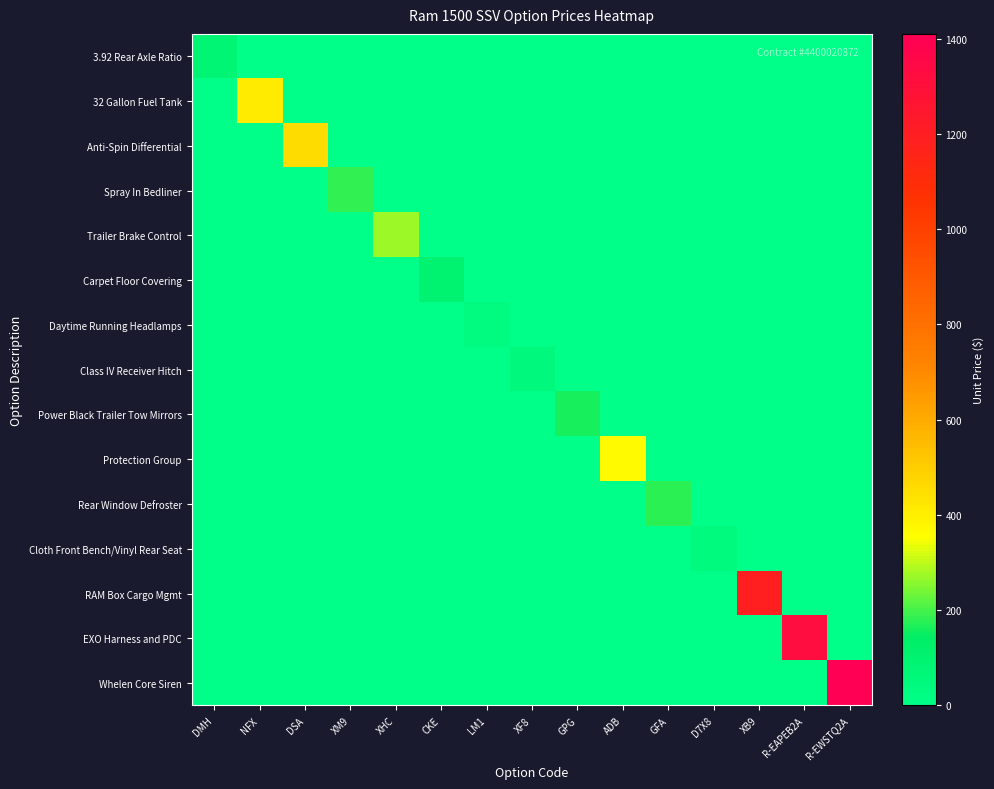

Reading right to left, what are all the values shown in this chart?

3.92 Rear Axle Ratio: R-EWSTQ2A=0	R-EAPEB2A=0	XB9=0	D7X8=0	GFA=0	ADB=0	GPG=0	XF8=0	LM1=0	CKE=0	XHC=0	XM9=0	DSA=0	NFX=0	DMH=88
32 Gallon Fuel Tank: R-EWSTQ2A=0	R-EAPEB2A=0	XB9=0	D7X8=0	GFA=0	ADB=0	GPG=0	XF8=0	LM1=0	CKE=0	XHC=0	XM9=0	DSA=0	NFX=409	DMH=0
Anti-Spin Differential: R-EWSTQ2A=0	R-EAPEB2A=0	XB9=0	D7X8=0	GFA=0	ADB=0	GPG=0	XF8=0	LM1=0	CKE=0	XHC=0	XM9=0	DSA=456	NFX=0	DMH=0
Spray In Bedliner: R-EWSTQ2A=0	R-EAPEB2A=0	XB9=0	D7X8=0	GFA=0	ADB=0	GPG=0	XF8=0	LM1=0	CKE=0	XHC=0	XM9=184	DSA=0	NFX=0	DMH=0
Trailer Brake Control: R-EWSTQ2A=0	R-EAPEB2A=0	XB9=0	D7X8=0	GFA=0	ADB=0	GPG=0	XF8=0	LM1=0	CKE=0	XHC=272	XM9=0	DSA=0	NFX=0	DMH=0
Carpet Floor Covering: R-EWSTQ2A=0	R-EAPEB2A=0	XB9=0	D7X8=0	GFA=0	ADB=0	GPG=0	XF8=0	LM1=0	CKE=101	XHC=0	XM9=0	DSA=0	NFX=0	DMH=0
Daytime Running Headlamps: R-EWSTQ2A=0	R-EAPEB2A=0	XB9=0	D7X8=0	GFA=0	ADB=0	GPG=0	XF8=0	LM1=36	CKE=0	XHC=0	XM9=0	DSA=0	NFX=0	DMH=0
Class IV Receiver Hitch: R-EWSTQ2A=0	R-EAPEB2A=0	XB9=0	D7X8=0	GFA=0	ADB=0	GPG=0	XF8=51	LM1=0	CKE=0	XHC=0	XM9=0	DSA=0	NFX=0	DMH=0
Power Black Trailer Tow Mirrors: R-EWSTQ2A=0	R-EAPEB2A=0	XB9=0	D7X8=0	GFA=0	ADB=0	GPG=165	XF8=0	LM1=0	CKE=0	XHC=0	XM9=0	DSA=0	NFX=0	DMH=0
Protection Group: R-EWSTQ2A=0	R-EAPEB2A=0	XB9=0	D7X8=0	GFA=0	ADB=364	GPG=0	XF8=0	LM1=0	CKE=0	XHC=0	XM9=0	DSA=0	NFX=0	DMH=0
Rear Window Defroster: R-EWSTQ2A=0	R-EAPEB2A=0	XB9=0	D7X8=0	GFA=180	ADB=0	GPG=0	XF8=0	LM1=0	CKE=0	XHC=0	XM9=0	DSA=0	NFX=0	DMH=0
Cloth Front Bench/Vinyl Rear Seat: R-EWSTQ2A=0	R-EAPEB2A=0	XB9=0	D7X8=41	GFA=0	ADB=0	GPG=0	XF8=0	LM1=0	CKE=0	XHC=0	XM9=0	DSA=0	NFX=0	DMH=0
RAM Box Cargo Mgmt: R-EWSTQ2A=0	R-EAPEB2A=0	XB9=1192	D7X8=0	GFA=0	ADB=0	GPG=0	XF8=0	LM1=0	CKE=0	XHC=0	XM9=0	DSA=0	NFX=0	DMH=0
EXO Harness and PDC: R-EWSTQ2A=0	R-EAPEB2A=1326	XB9=0	D7X8=0	GFA=0	ADB=0	GPG=0	XF8=0	LM1=0	CKE=0	XHC=0	XM9=0	DSA=0	NFX=0	DMH=0
Whelen Core Siren: R-EWSTQ2A=1410	R-EAPEB2A=0	XB9=0	D7X8=0	GFA=0	ADB=0	GPG=0	XF8=0	LM1=0	CKE=0	XHC=0	XM9=0	DSA=0	NFX=0	DMH=0